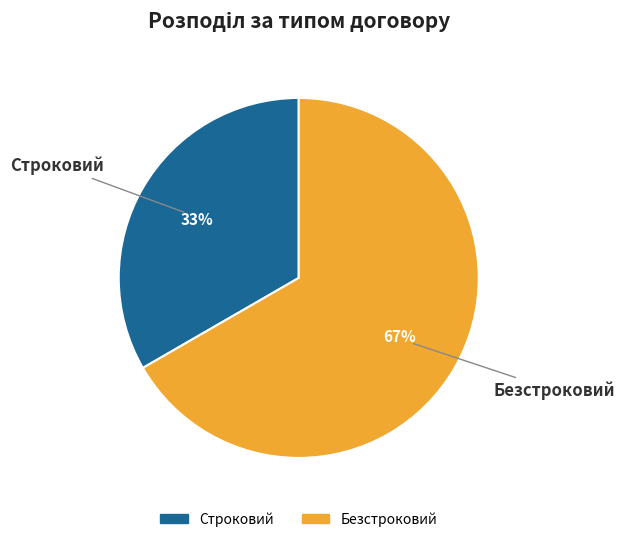

The Строковий slice represents 23% of the pie. True or false?

False